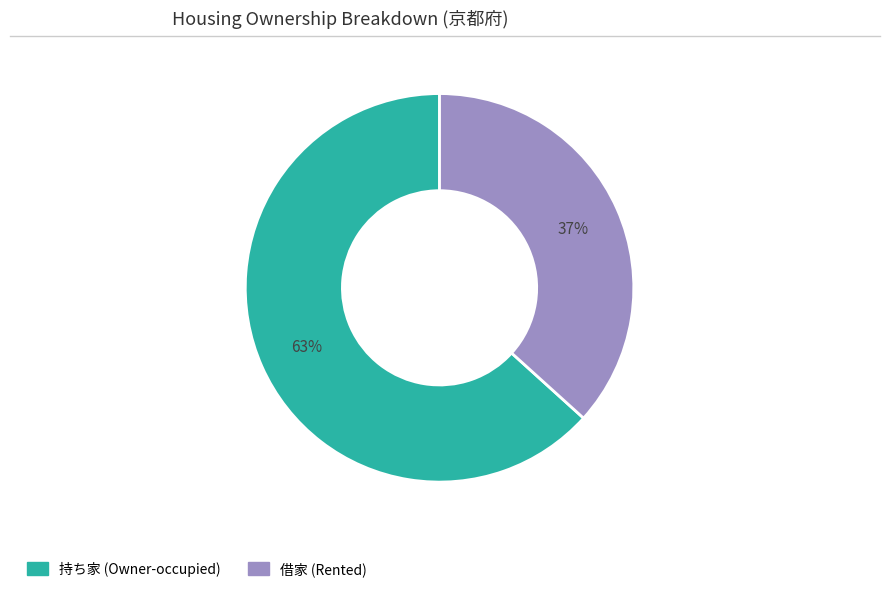

Is the sum of 持ち家 and 借家 greater than half?

Yes